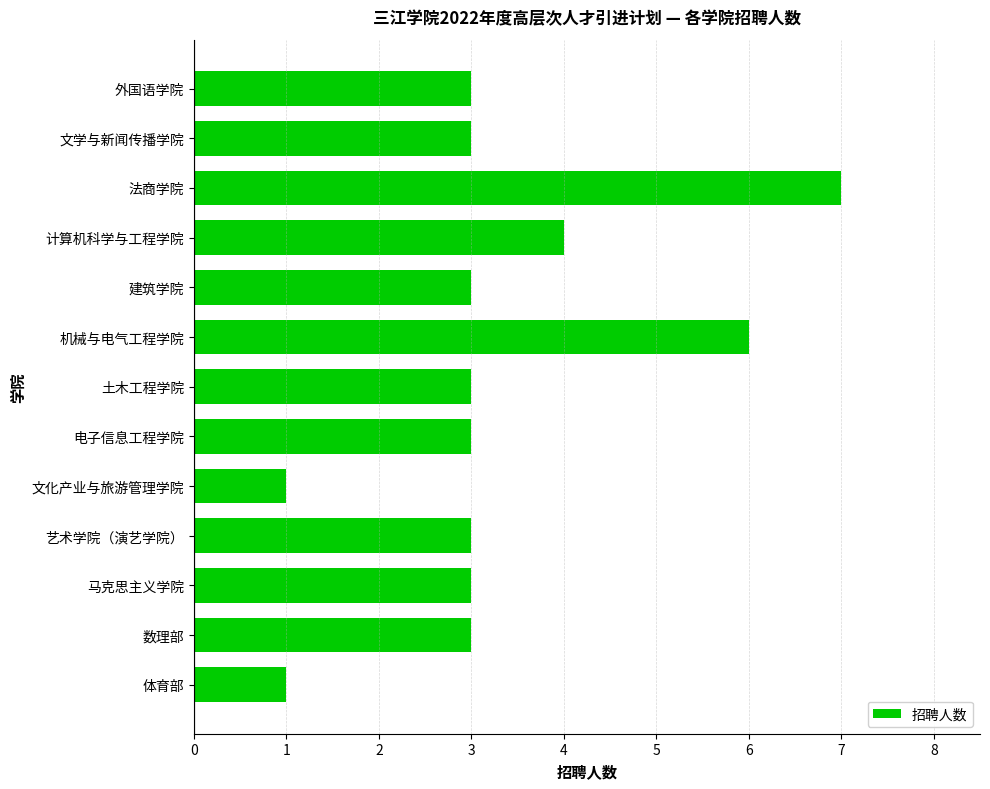

What value does the data have at 建筑学院?

3